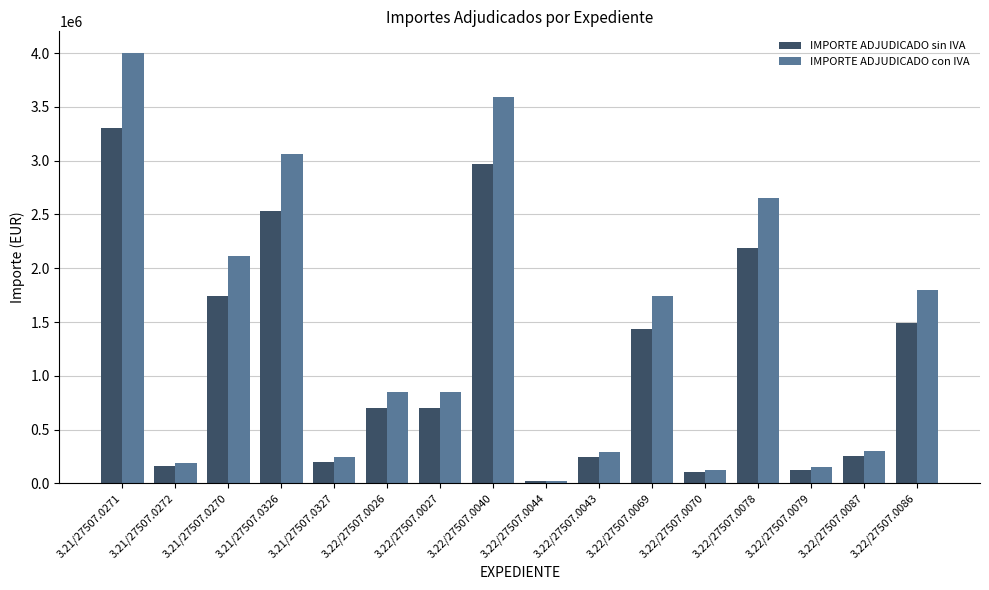

What position from the right is 3.22/27507.0087?

2